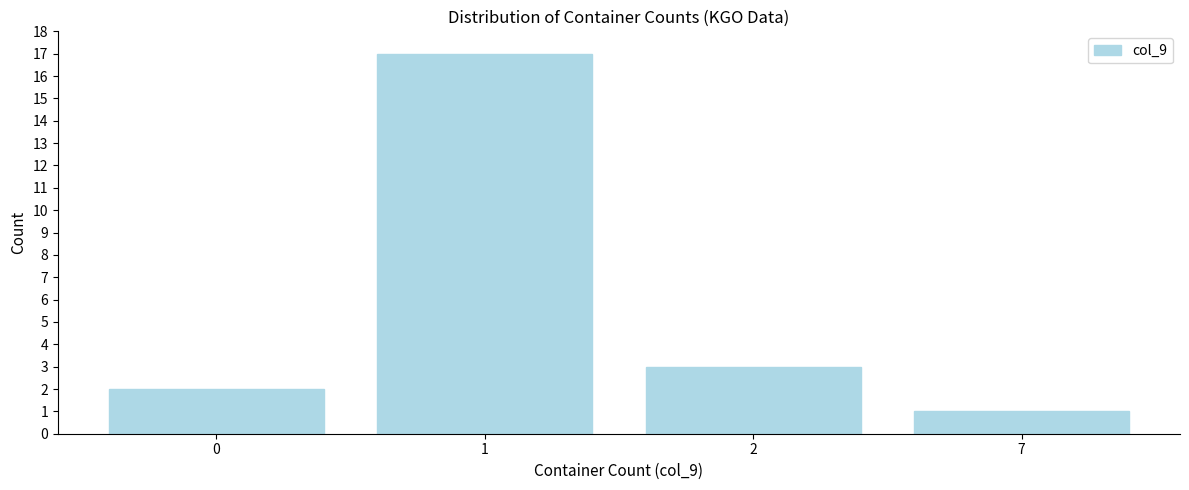

Reading right to left, extract all data points from this chart.

1	3	17	2